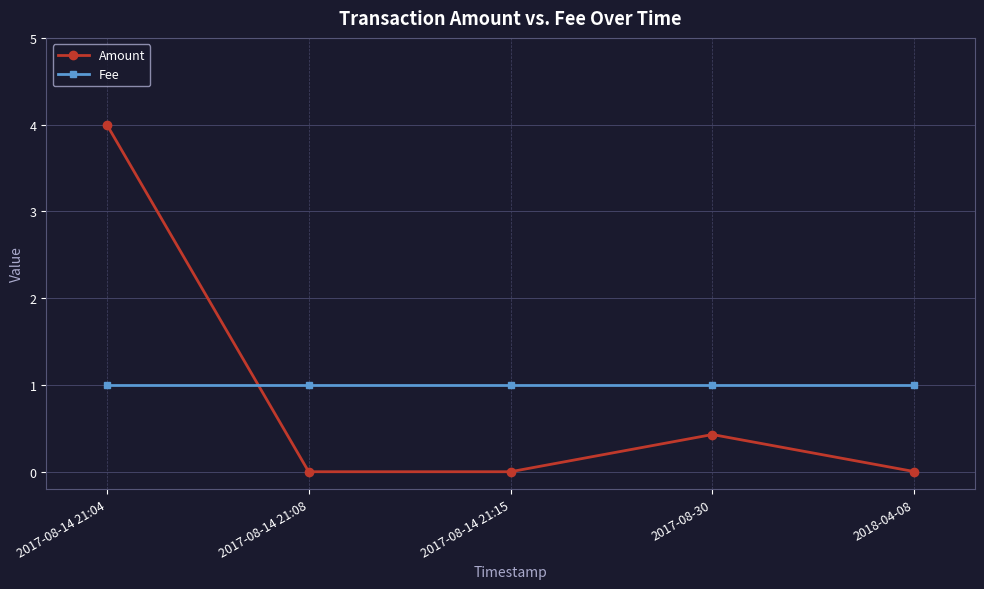

The value of Amount at 2017-08-14 21:04 is 2.1. True or false?

False